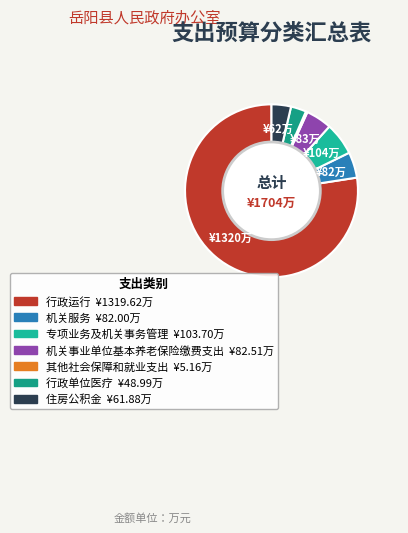

The 行政运行 slice represents 72% of the pie. True or false?

False